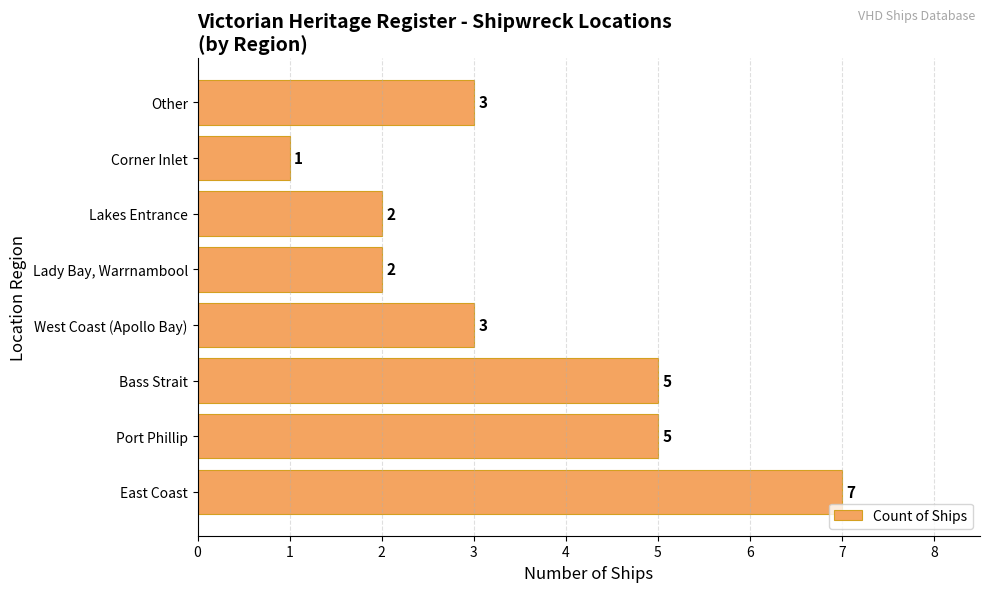

Reading top to bottom, what are all the values shown in this chart?

3	1	2	2	3	5	5	7